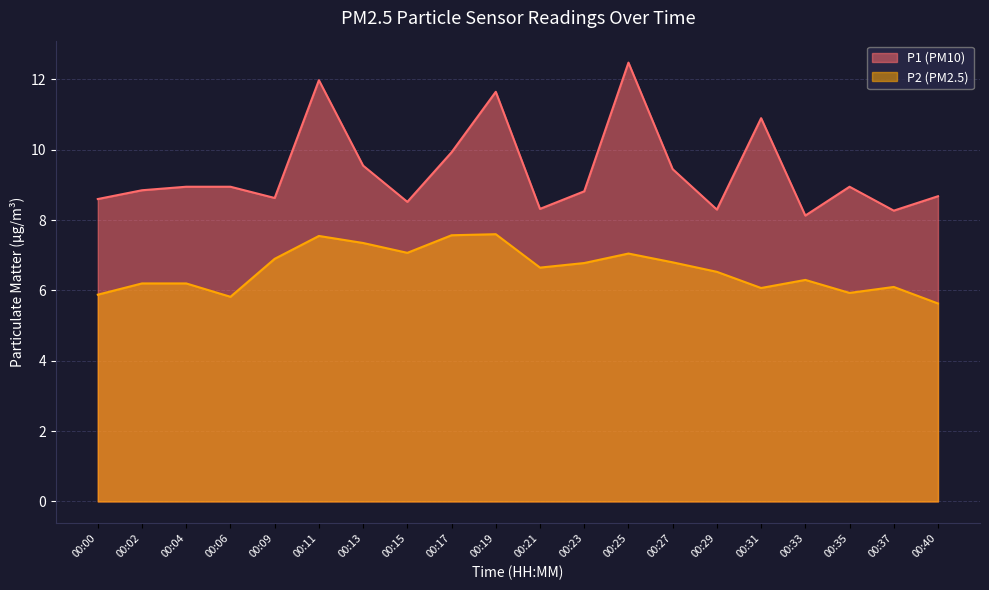

What is the total value across all series at 00:31?

17.0